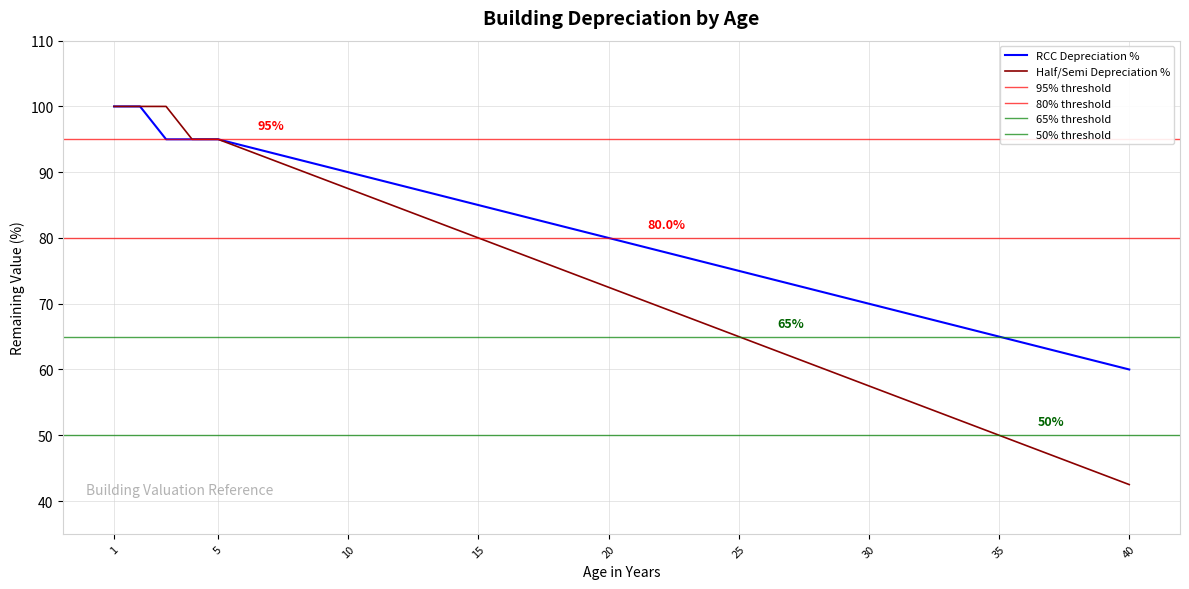

True or false: Half/Semi Depreciation % and RCC Depreciation % cross at least once.

False